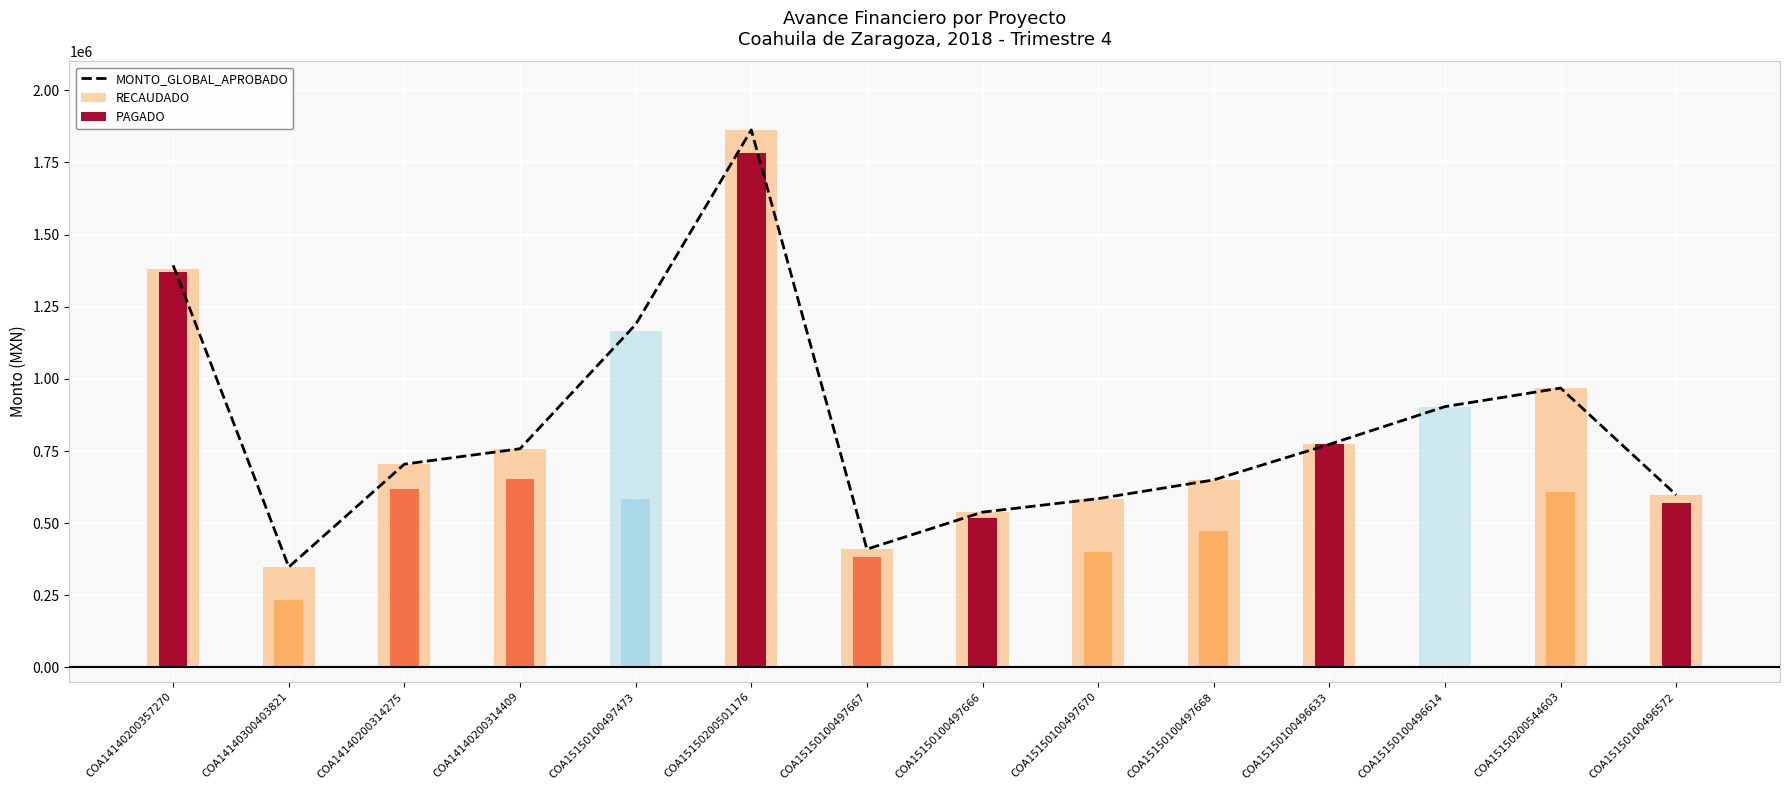

At which label does the data first exceed 757961?

COA14140200357270